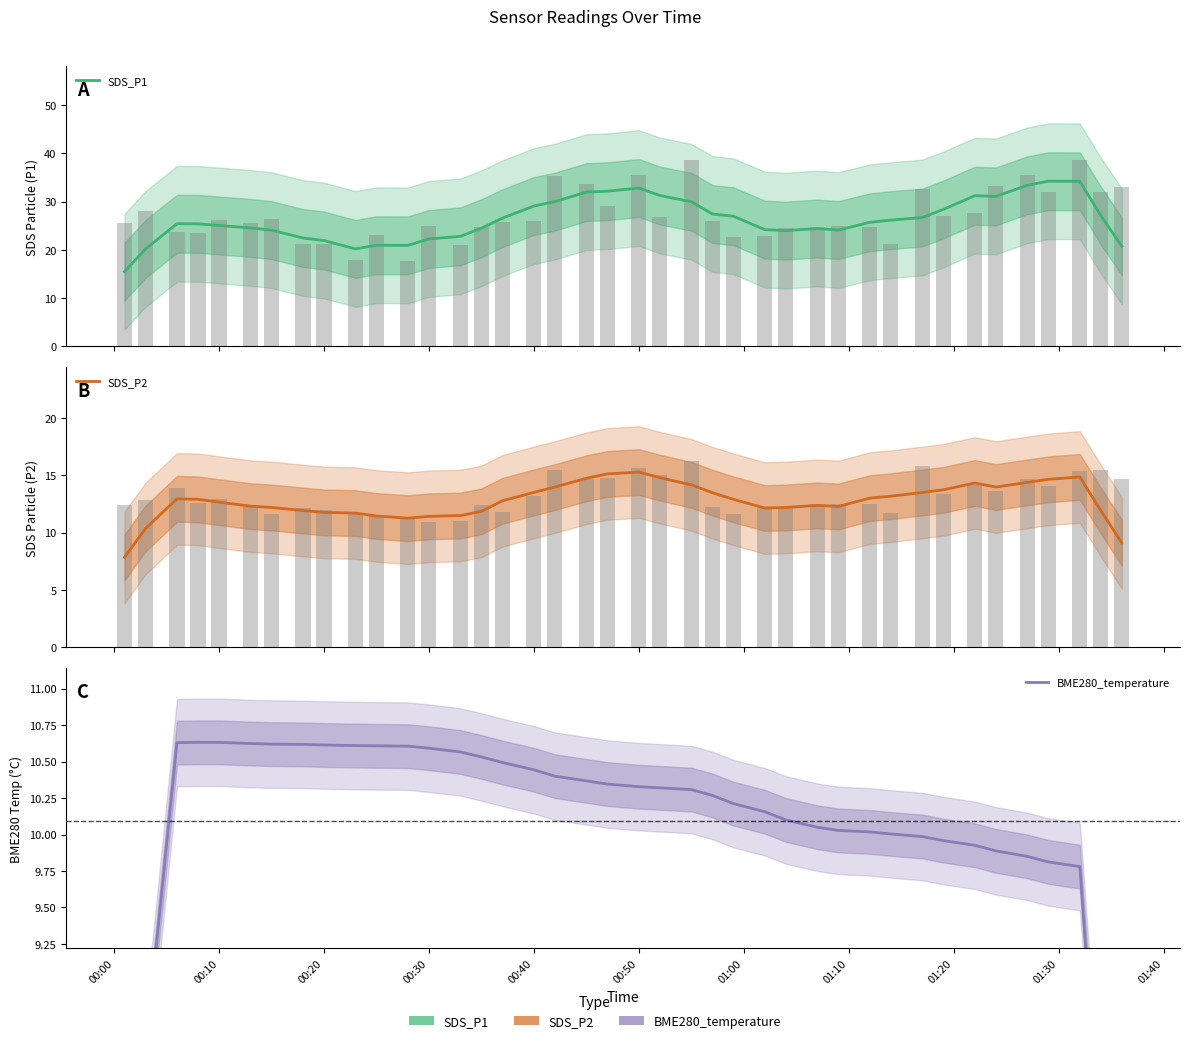

Reading right to left, extract all data points from this chart.

SDS_P1: 20.7	27.1	34.2	34.2	33.4	31.1	31.2	28.4	26.7	26.2	25.7	24.1	24.4	24.0	24.2	27.0	27.4	30.0	31.3	32.8	32.1	32.0	30.0	29.1	26.6	24.5	22.8	22.2	20.9	21.0	20.2	21.9	22.4	24.1	24.5	25.0	25.4	25.4	20.2	15.5
SDS_P2: 9.1	11.9	14.9	14.7	14.4	14.0	14.3	13.7	13.5	13.2	13.0	12.3	12.4	12.2	12.2	12.9	13.5	14.2	14.8	15.3	15.1	14.8	14.0	13.5	12.8	11.9	11.5	11.4	11.3	11.5	11.7	11.8	11.9	12.2	12.3	12.7	12.9	13.0	10.4	7.9
BME280_temperature: 5.8	7.8	9.8	9.8	9.9	9.9	9.9	10.0	10.0	10.0	10.0	10.0	10.0	10.1	10.2	10.2	10.3	10.3	10.3	10.3	10.3	10.4	10.4	10.4	10.5	10.5	10.6	10.6	10.6	10.6	10.6	10.6	10.6	10.6	10.6	10.6	10.6	10.6	8.5	6.4